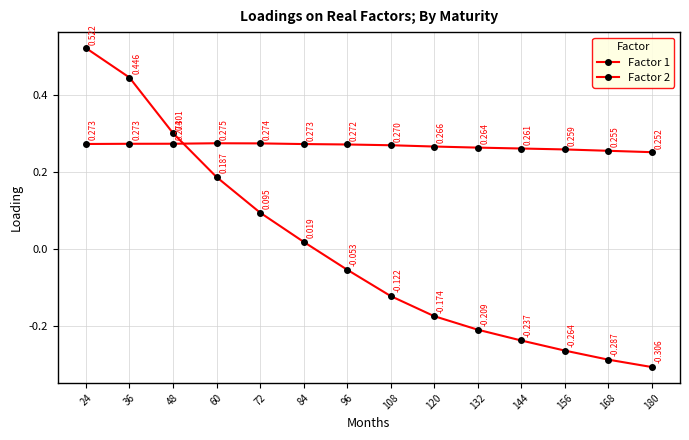

What is the spread (max minus min) of values at 36?

0.2